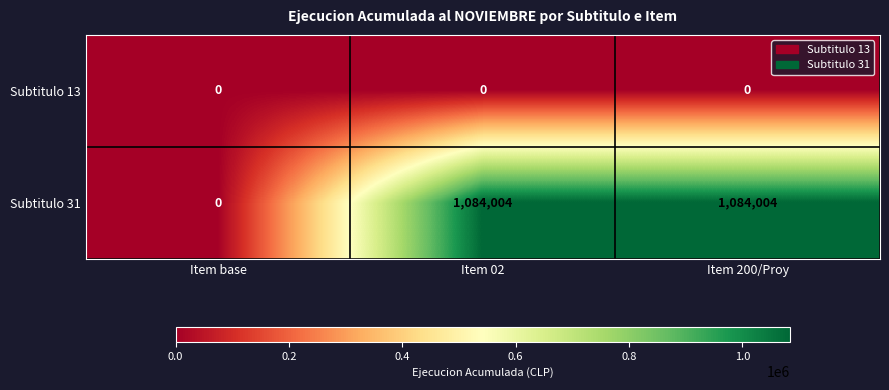

Reading right to left, list all the values displayed in this chart.

Subtitulo 13: Item 200/Proy=0	Item 02=0	Item base=0
Subtitulo 31: Item 200/Proy=1084004	Item 02=1084004	Item base=0